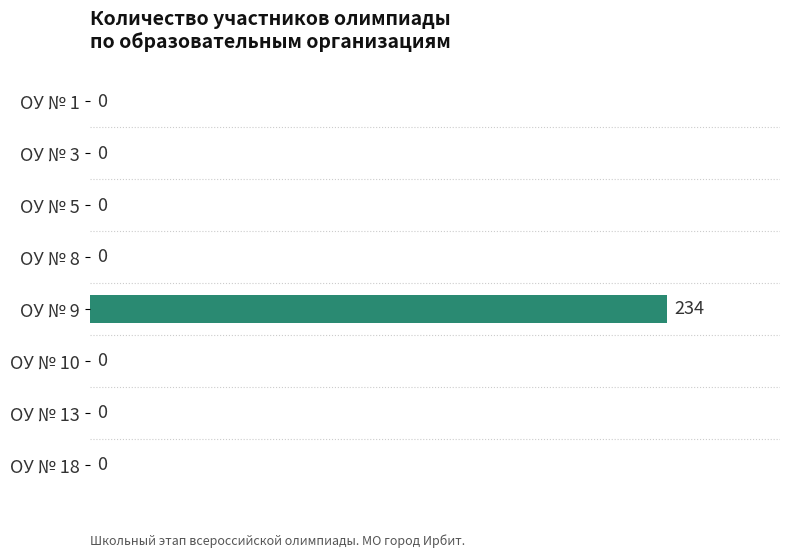

Reading top to bottom, list all the values displayed in this chart.

ОУ № 1=0	ОУ № 3=0	ОУ № 5=0	ОУ № 8=0	ОУ № 9=234	ОУ № 10=0	ОУ № 13=0	ОУ № 18=0